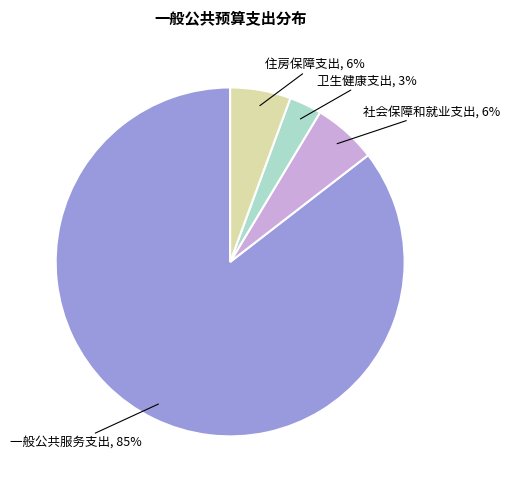

To the nearest percent, what is the average slice percentage?

25%